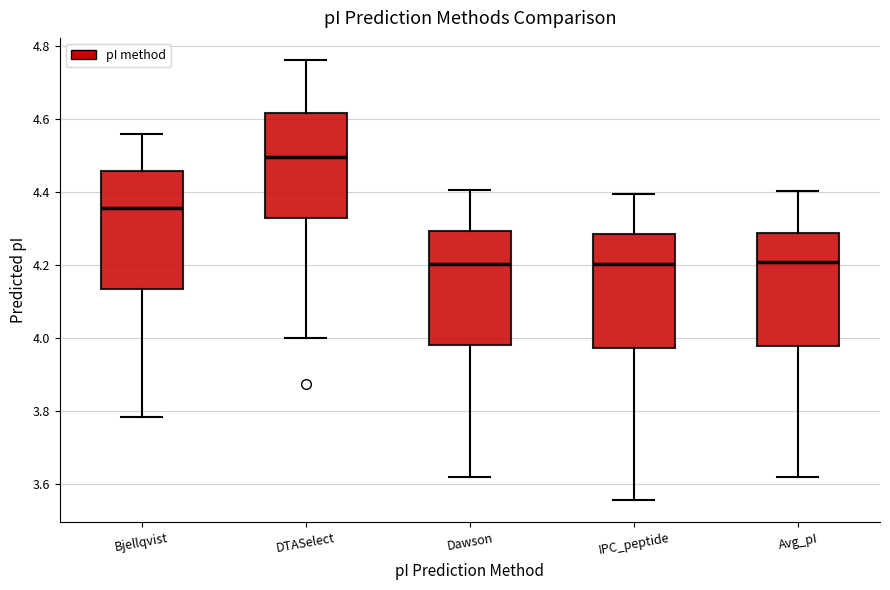

Which box has the highest median line?

DTASelect